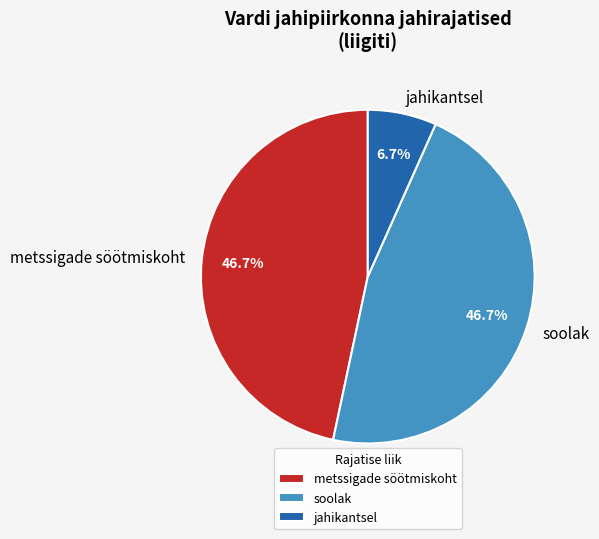

Is there any slice that represents more than half of the pie?

No